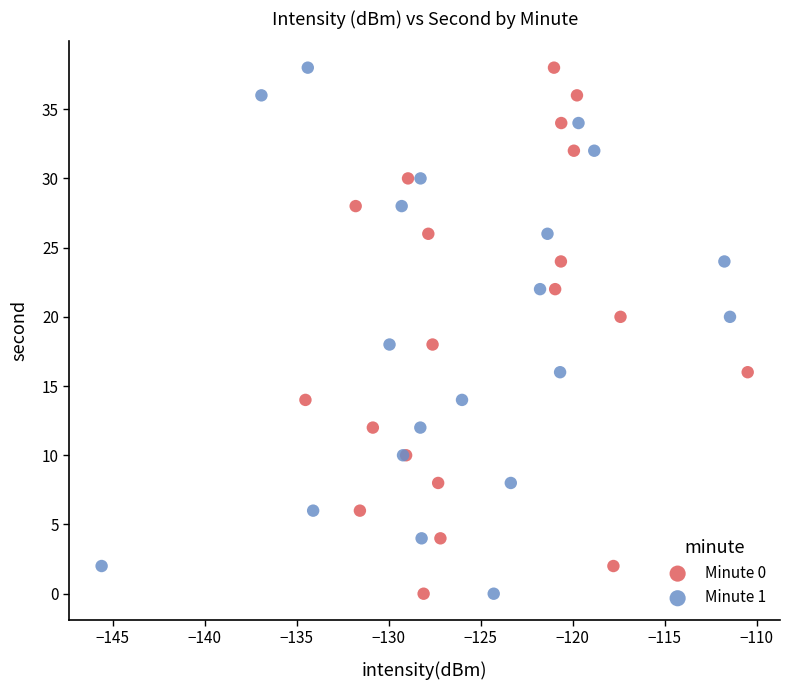

What are all the series names shown in the legend?

Minute 0, Minute 1